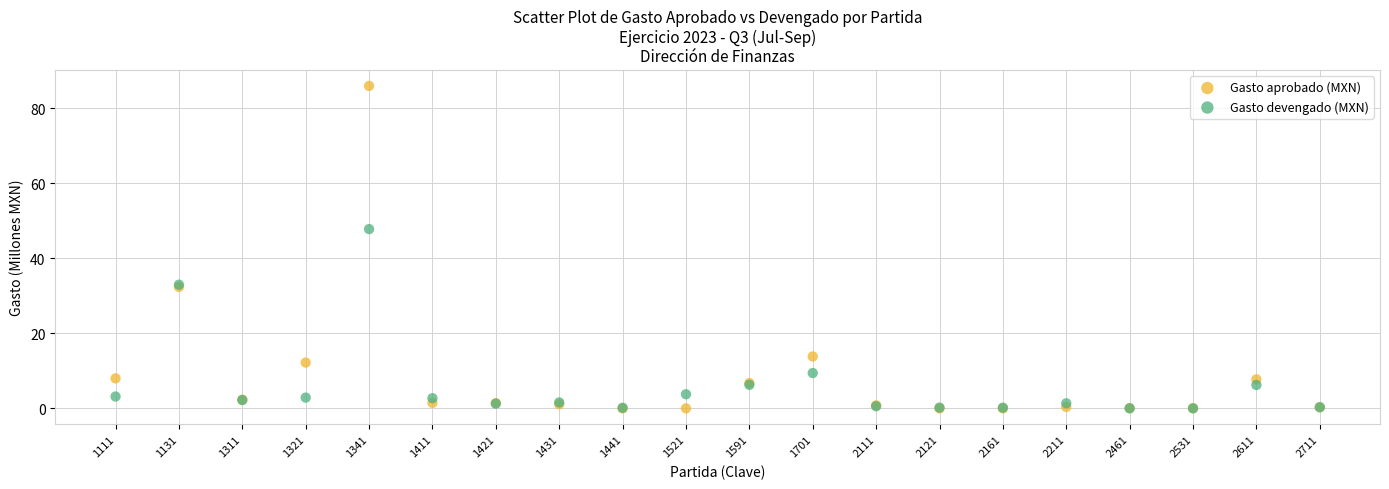

Which series has the widest spread of Y values?

Gasto aprobado (MXN)